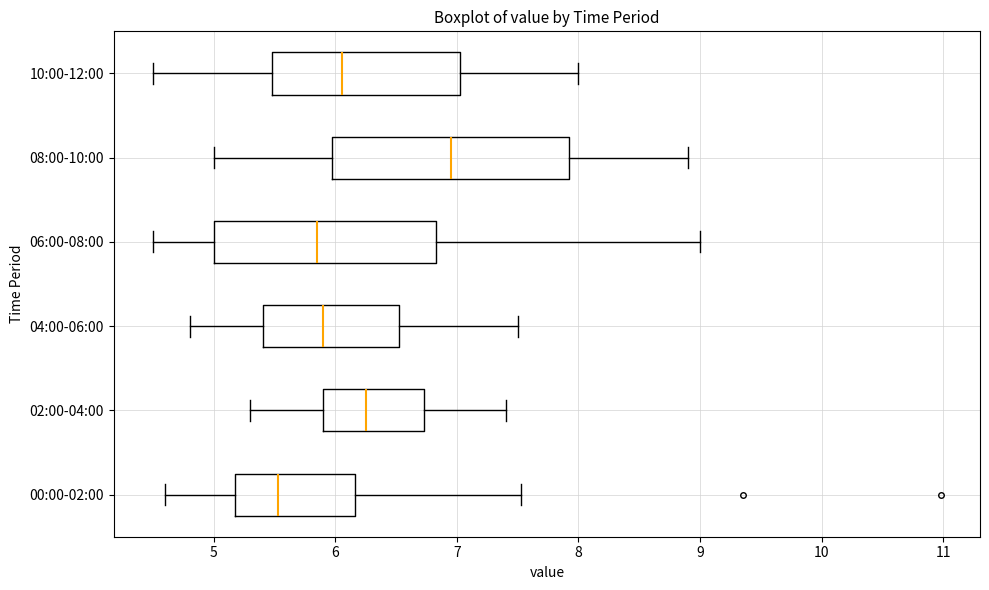

Reading bottom to top, transcribe this box plot: for each box, give where its median line is, the range the box spans, and where its two whiskers end, as read against the x-axis. The values are not printed on the chart, so give them approximately, as read against the axis.

00:00-02:00: median 5.5, box 5.2 to 6.2, whiskers 4.6 to 7.5
02:00-04:00: median 6.3, box 5.9 to 6.7, whiskers 5.3 to 7.4
04:00-06:00: median 5.9, box 5.4 to 6.5, whiskers 4.8 to 7.5
06:00-08:00: median 5.9, box 5.0 to 6.8, whiskers 4.5 to 9.0
08:00-10:00: median 7.0, box 6.0 to 7.9, whiskers 5.0 to 8.9
10:00-12:00: median 6.1, box 5.5 to 7.0, whiskers 4.5 to 8.0